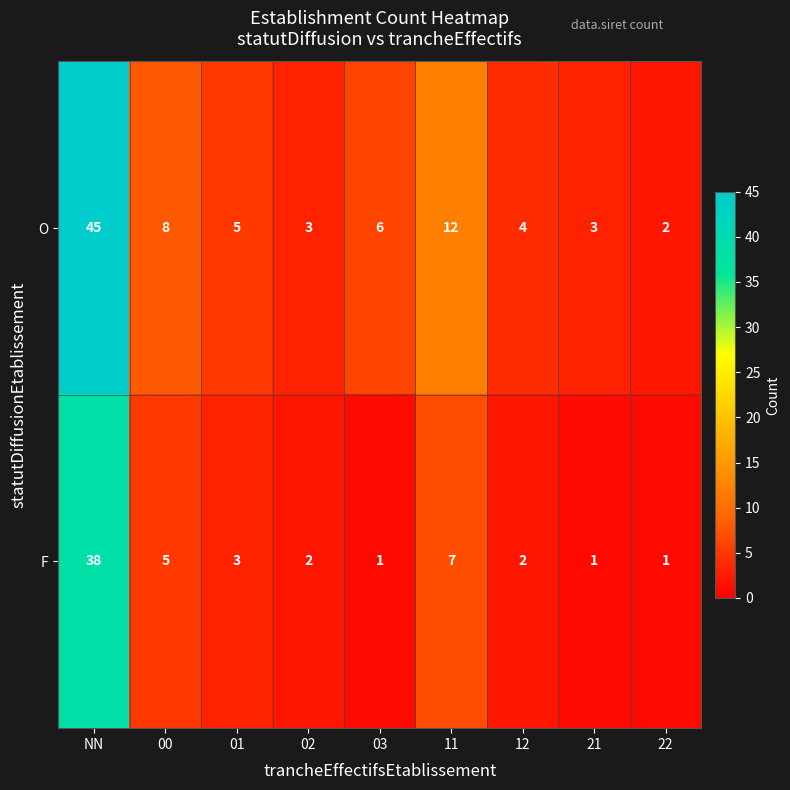

Which series has the largest total across all categories?

O